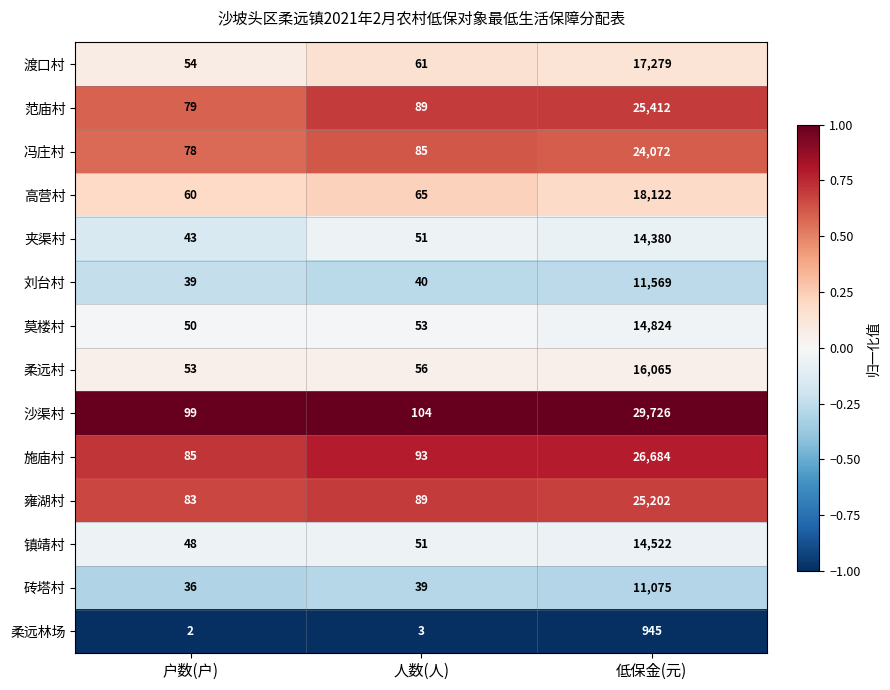

What is the greatest value displayed?

29726